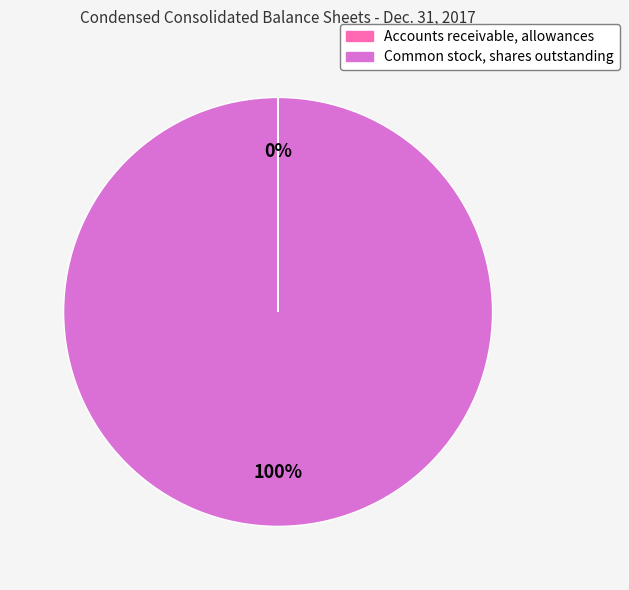

Which slice is the largest?

Common stock, shares outstanding